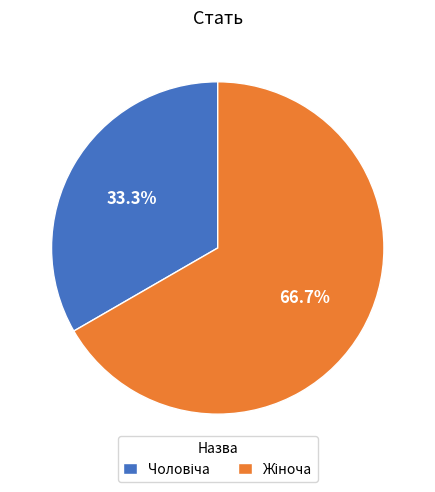

How many slices are in this pie chart?

2